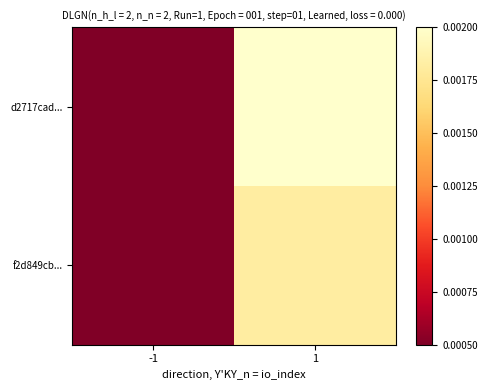

Which series has the largest range (max minus min)?

d2717cad...